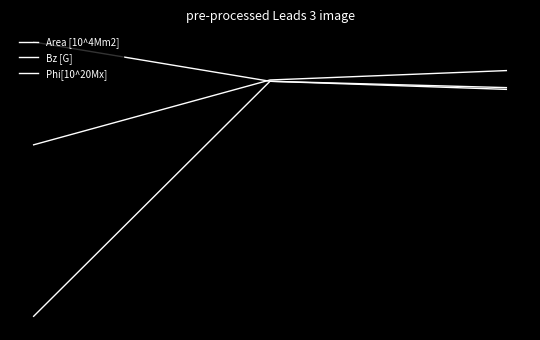

What is the value of the Area [10^4Mm2] point at the 1st from the left?

4.2